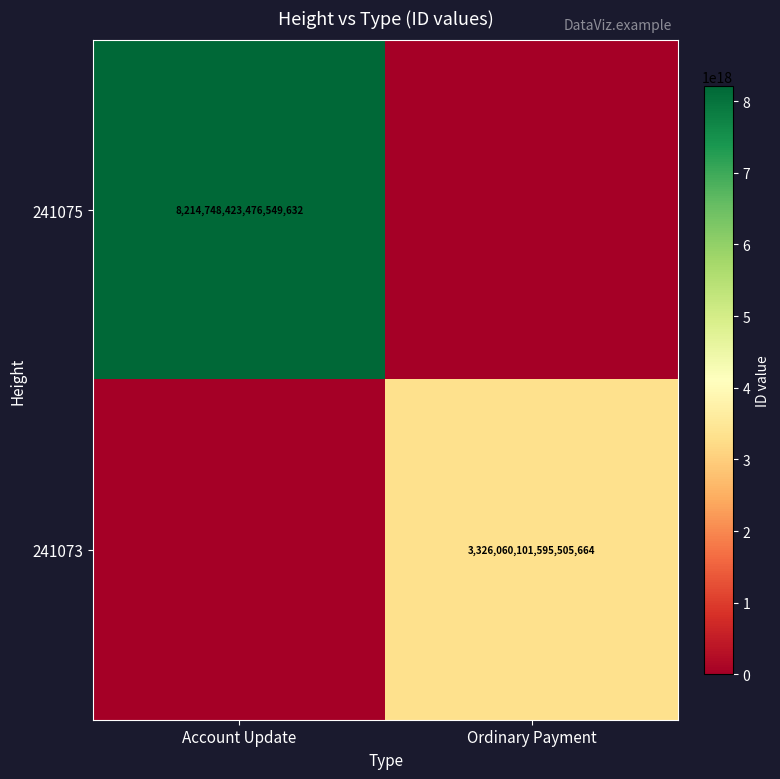

True or false: 241073 has a value of 3326060101595505664 at Ordinary Payment.

True